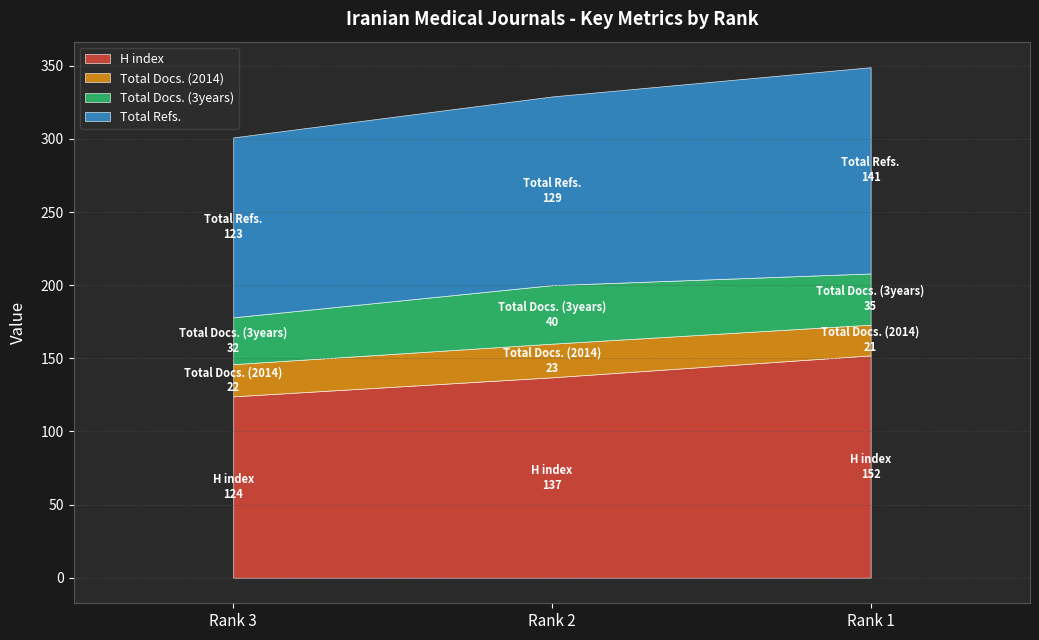

At which label does Total Docs. (3years) reach its peak?

Rank 2